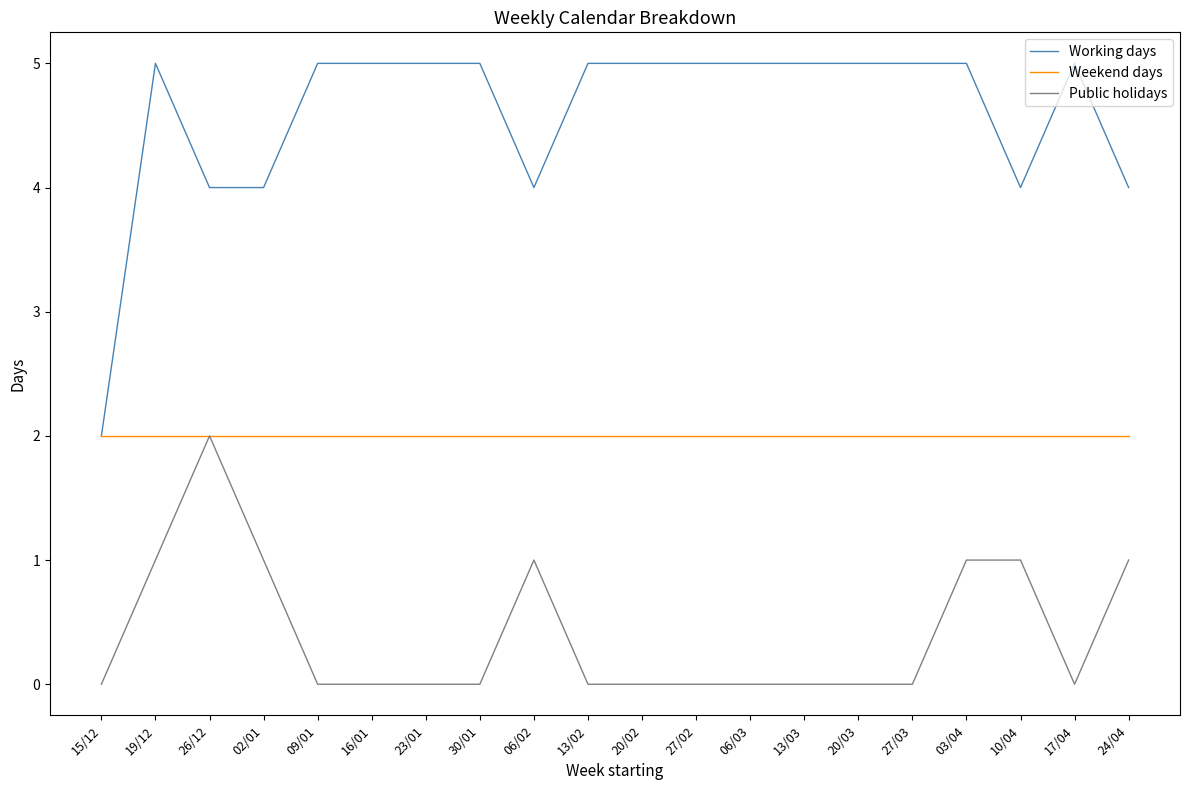

True or false: Public holidays and Working days intersect in this chart.

False